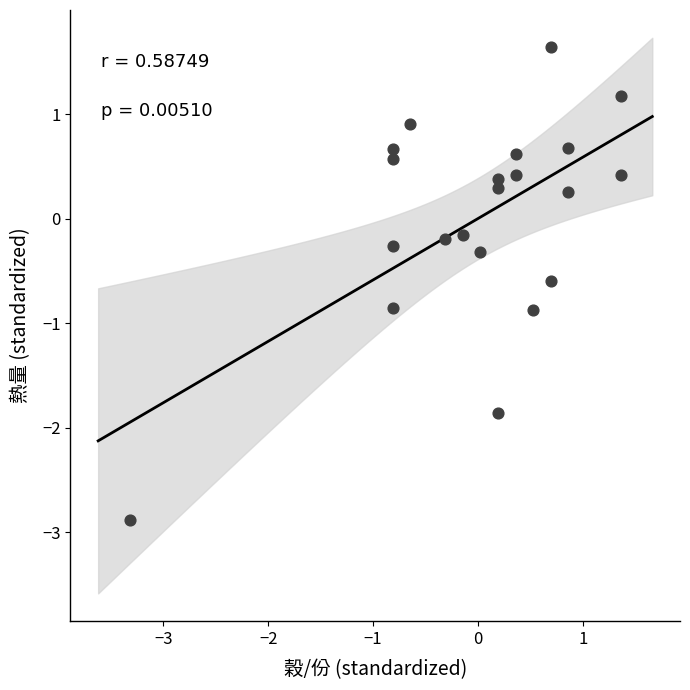

What is the range of Y values (max minus min)?

4.5